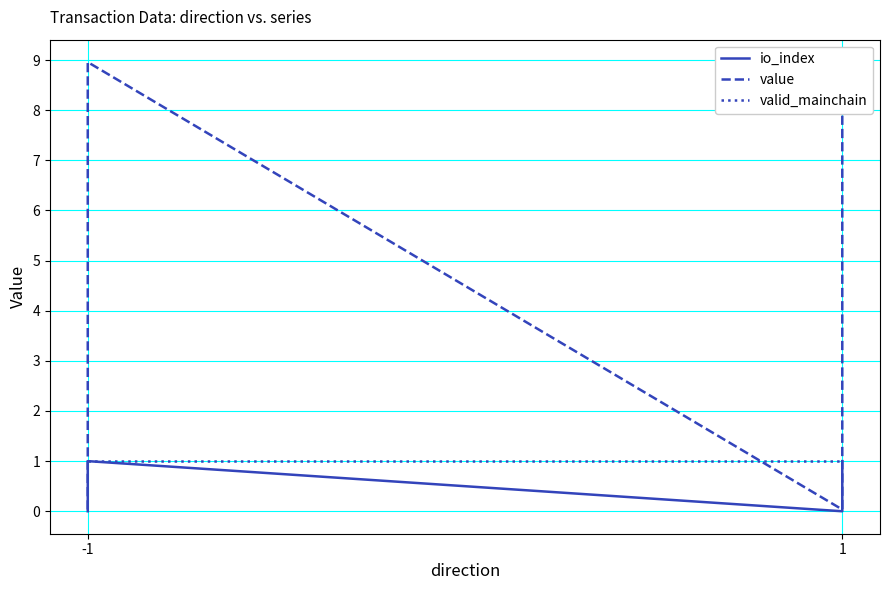

What is the spread (max minus min) of values at -1?

1.0